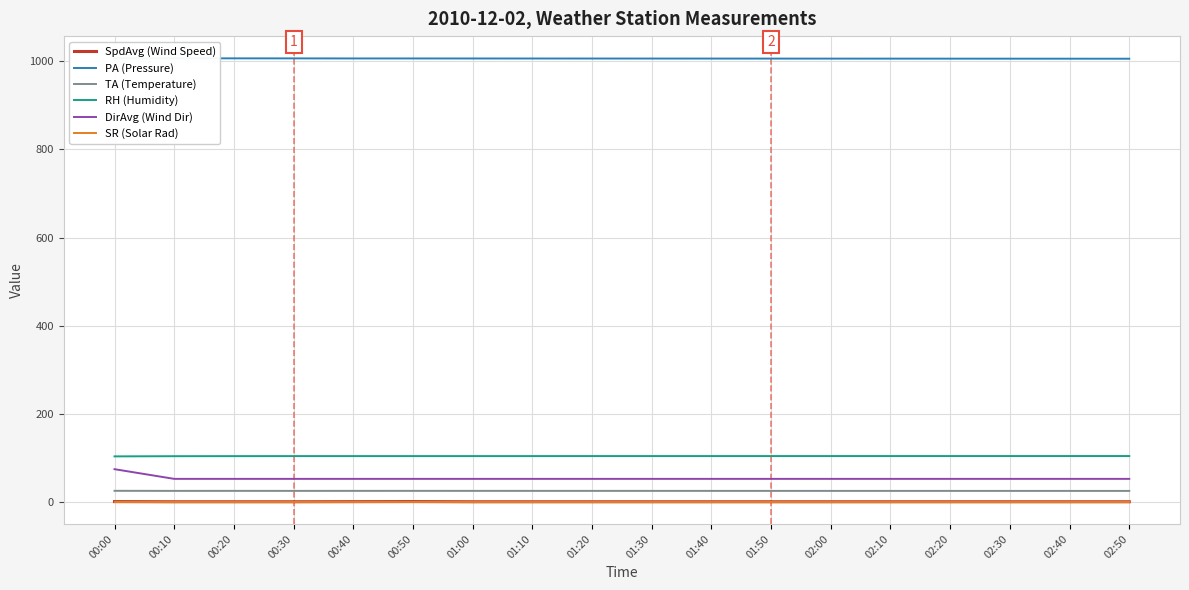

Read the PA (Pressure) value at 01:00.

1006.5